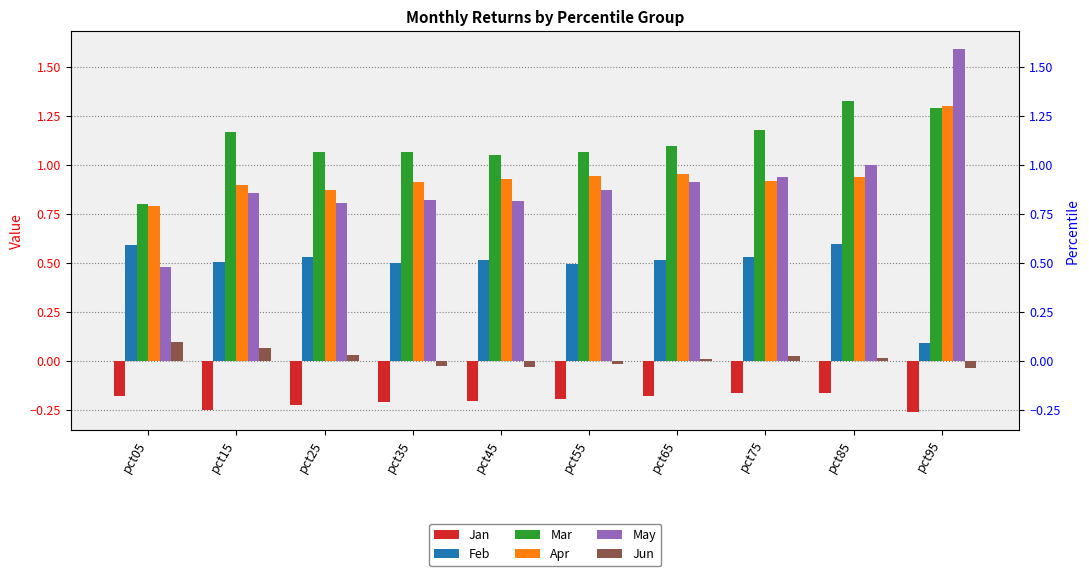

At pct65, list the series in order from smallest to largest.

Jan, Jun, Feb, May, Apr, Mar